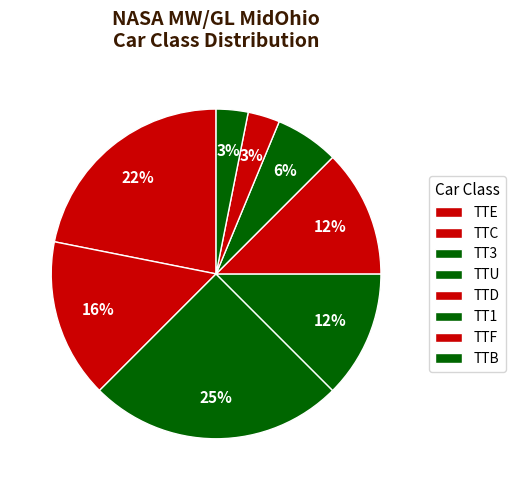

Does TTE account for over 50% of the chart?

No